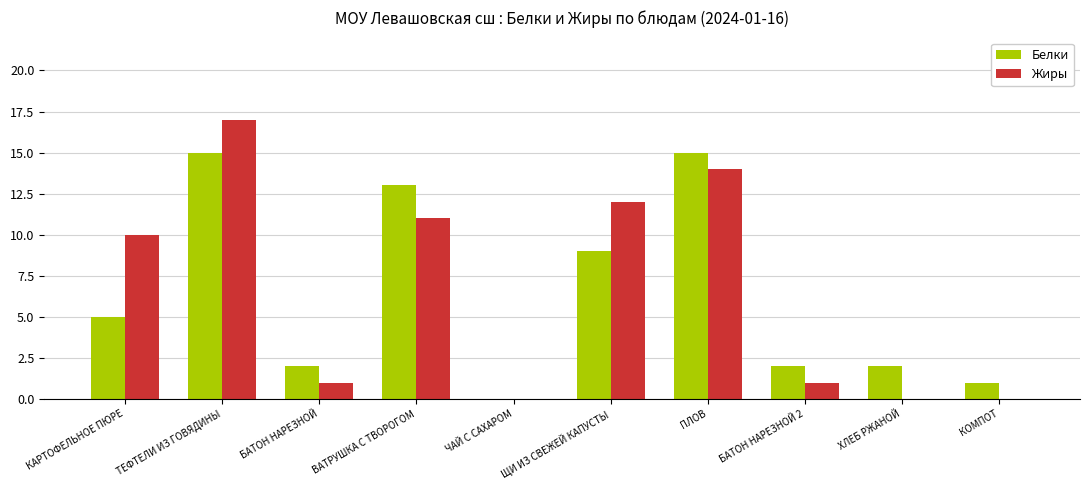

What is the sum of the Жиры values at БАТОН НАРЕЗНОЙ and ВАТРУШКА С ТВОРОГОМ?

12